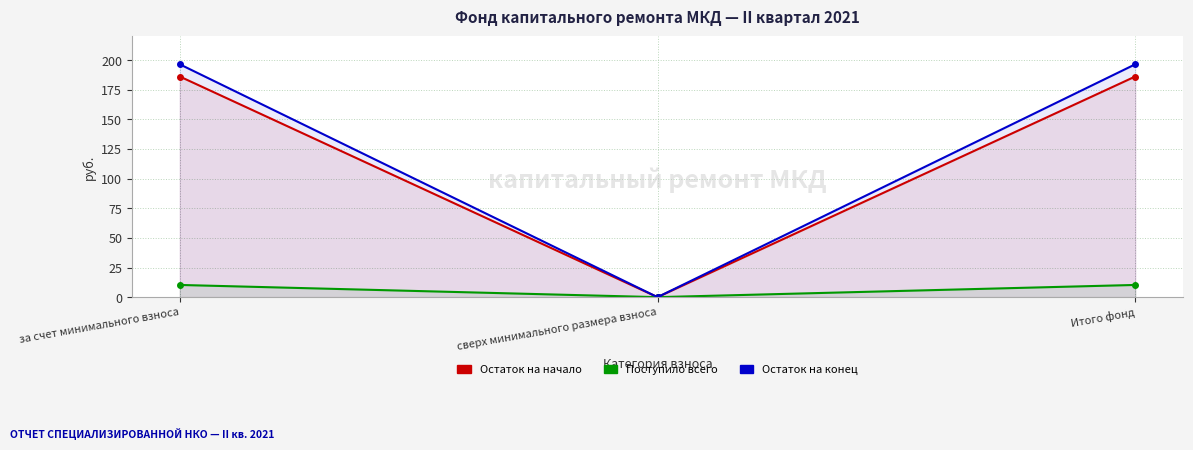

Does the chart display data point markers on the line(s)?

Yes